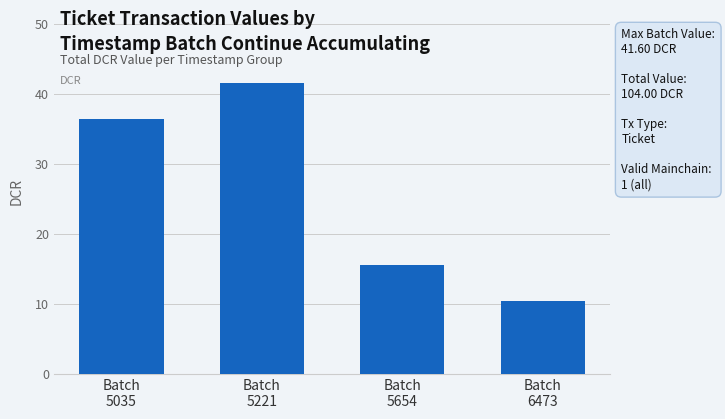

Where is the data nearest to the value 25?

Batch
5654